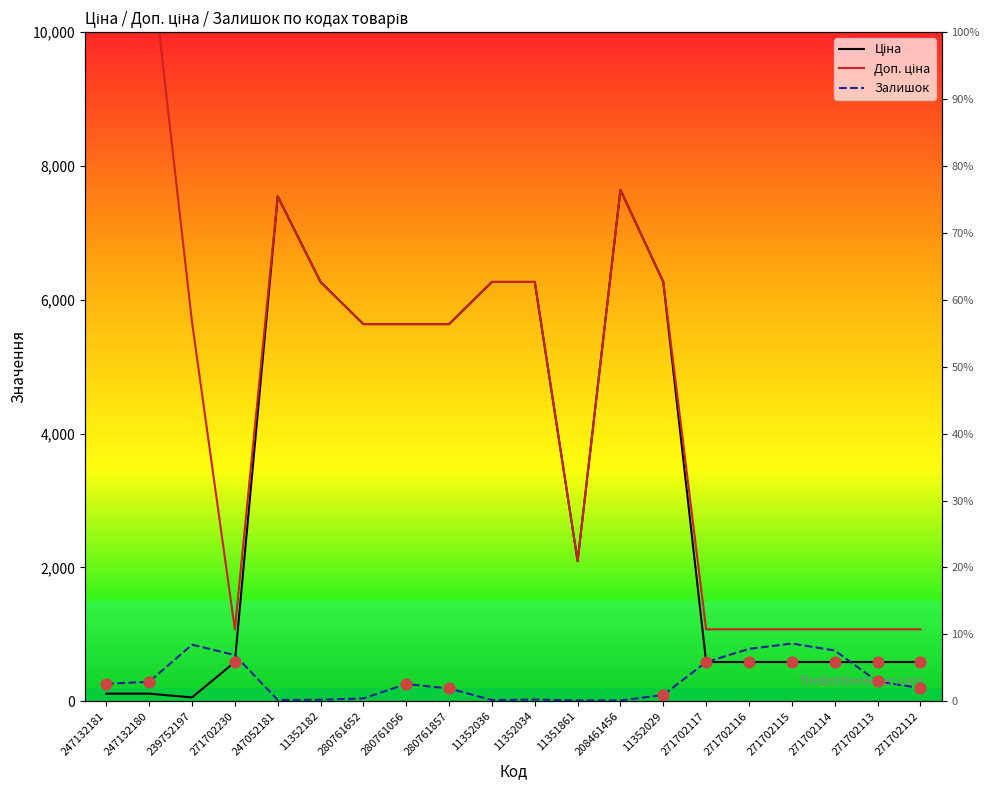

Which series has the largest total across all categories?

Доп. ціна